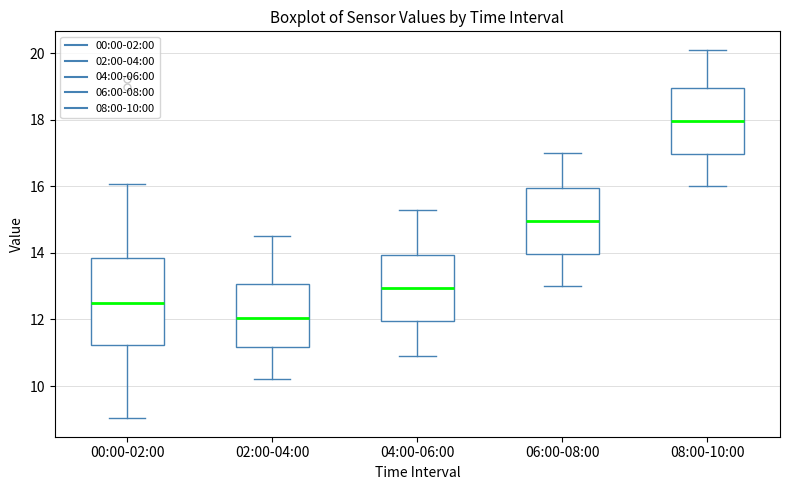

Where does the upper whisker of the box for 02:00-04:00 end on the y-axis? The values are not printed on the chart, so give them approximately, as read against the axis.

14.6